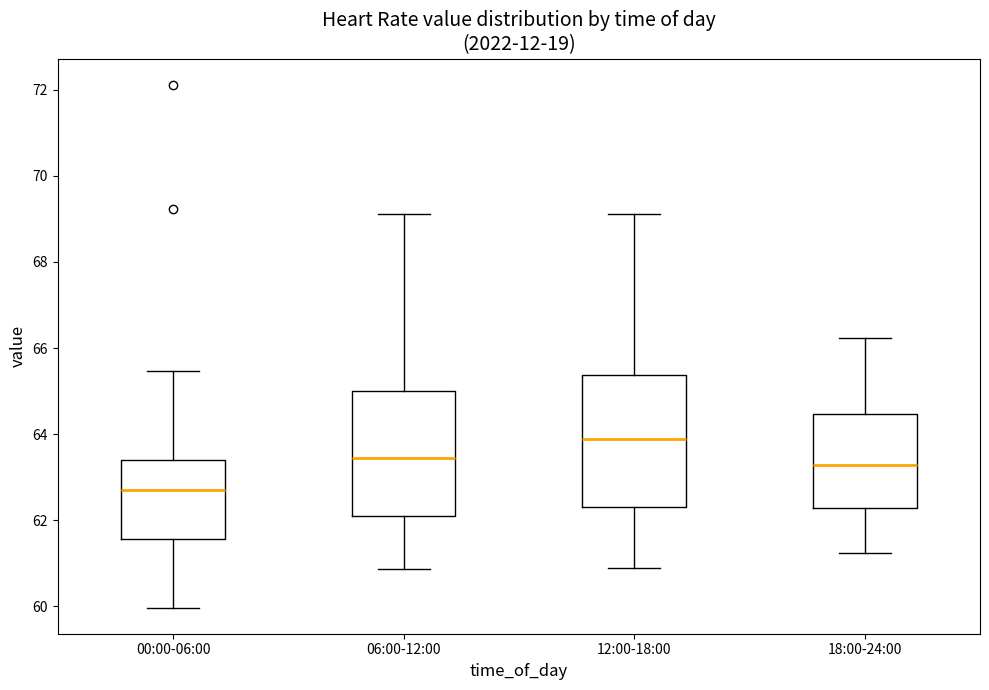

Reading left to right, transcribe this box plot: for each box, give where its median line is, the range the box spans, and where its two whiskers end, as read against the y-axis. The values are not printed on the chart, so give them approximately, as read against the axis.

00:00-06:00: median 62.8, box 61.6 to 63.4, whiskers 60.0 to 65.4
06:00-12:00: median 63.4, box 62.0 to 65.0, whiskers 60.8 to 69.2
12:00-18:00: median 63.8, box 62.4 to 65.4, whiskers 60.8 to 69.2
18:00-24:00: median 63.2, box 62.2 to 64.4, whiskers 61.2 to 66.2